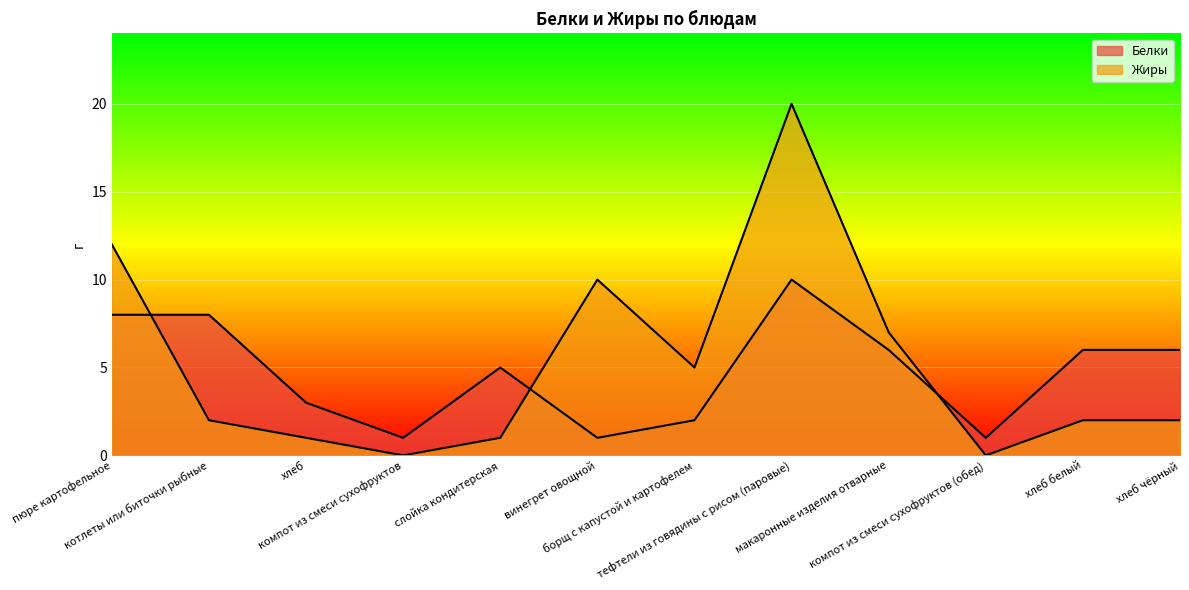

At which category does the chart reach its minimum across all series?

компот из смеси сухофруктов